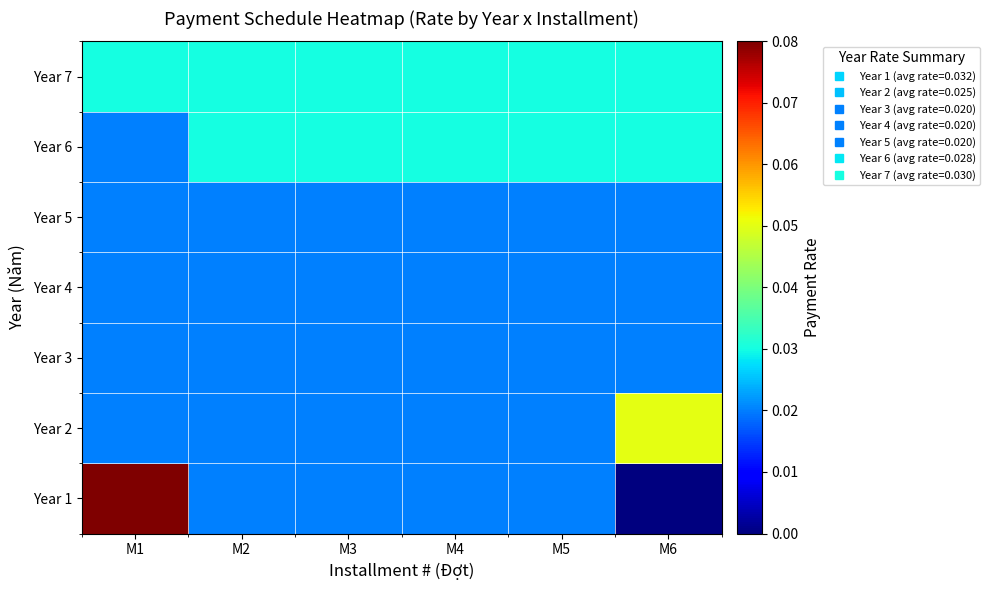

Which series has the largest range (max minus min)?

Year 1